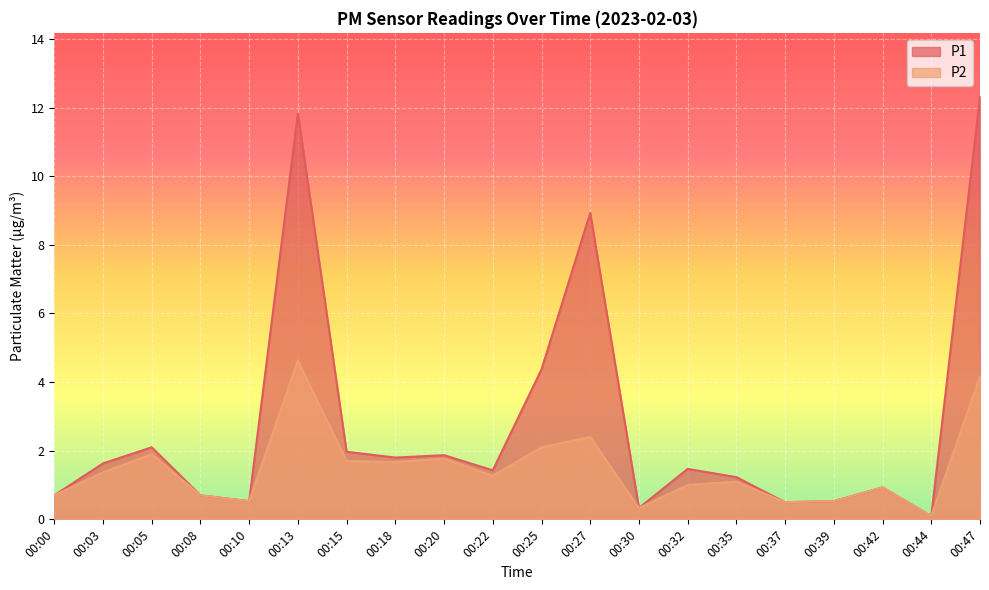

What is the difference between the maximum and minimum values in the P1 series?

12.2